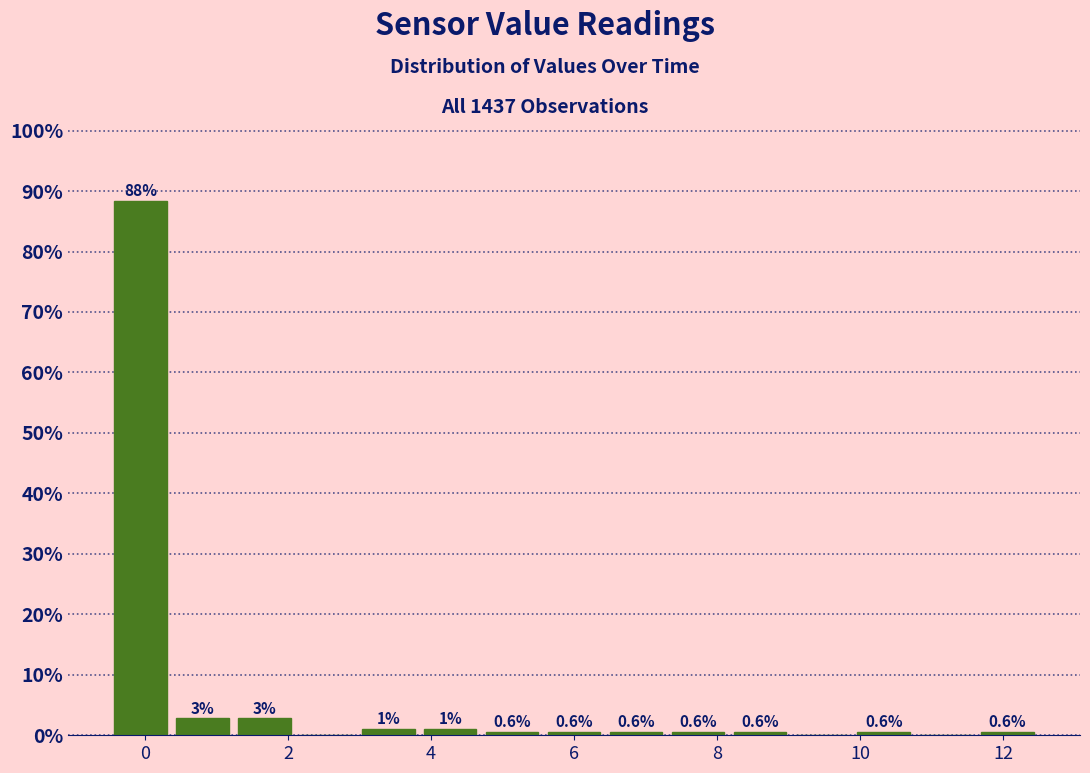

Over which range of the x-axis is the bar tallest?

-0.4 to 0.4